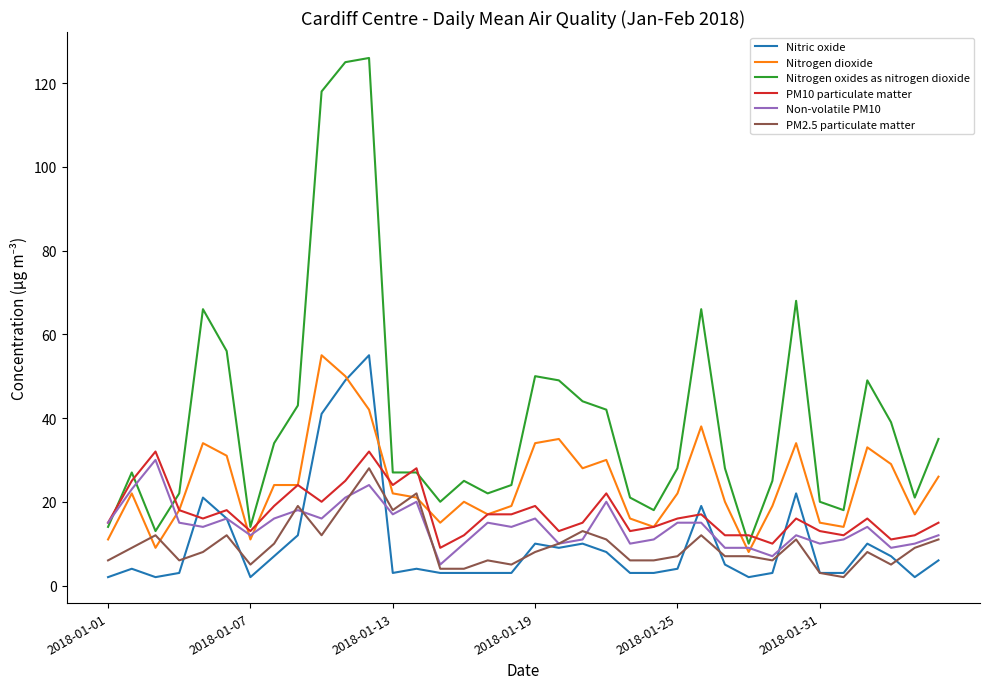

How many lines are shown in the chart?

6